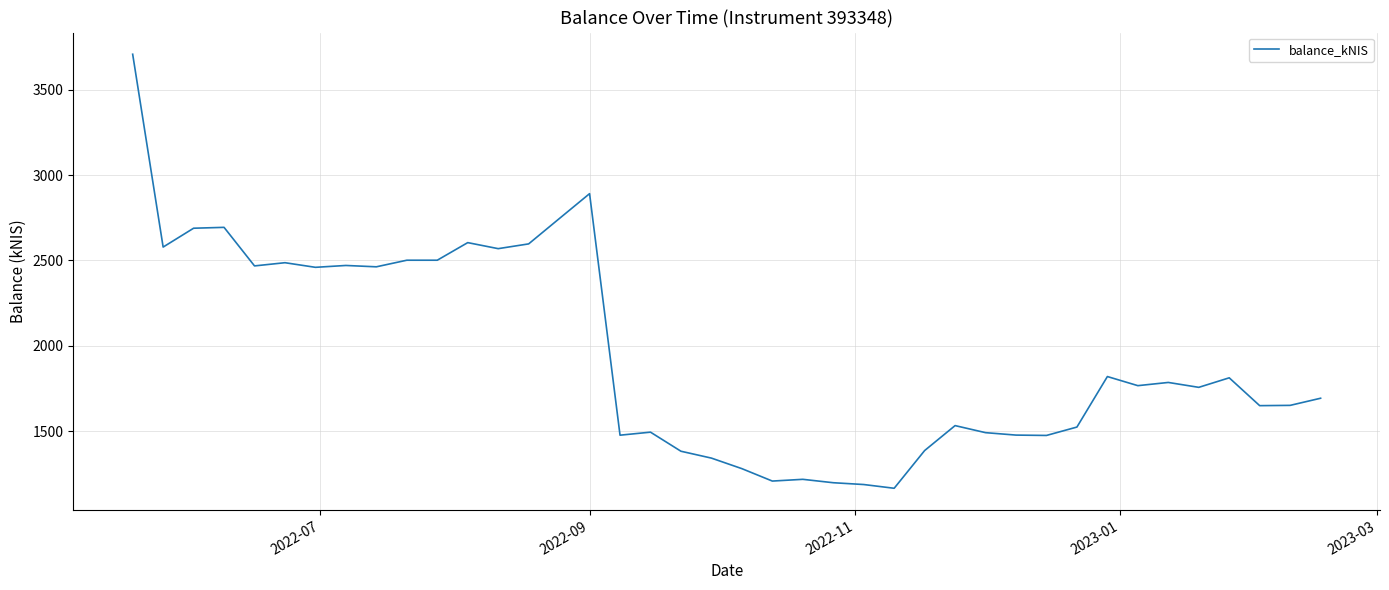

What is the maximum value shown in the chart?

3707.7